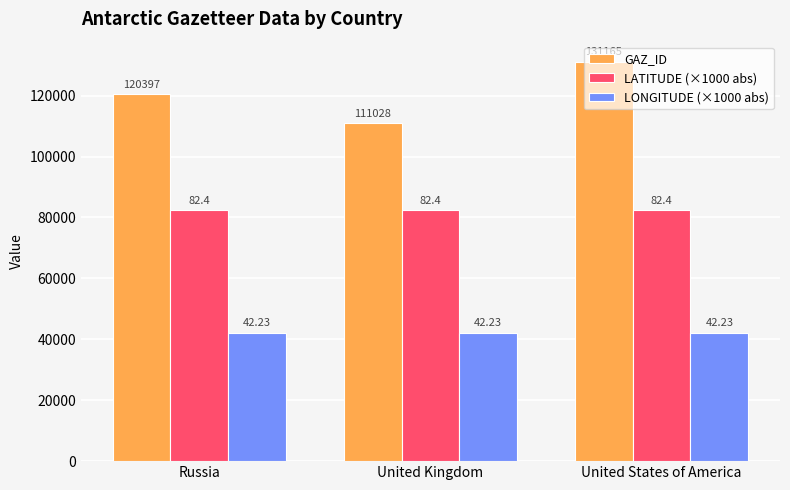

What is the total value across all series at United States of America?

255798.3